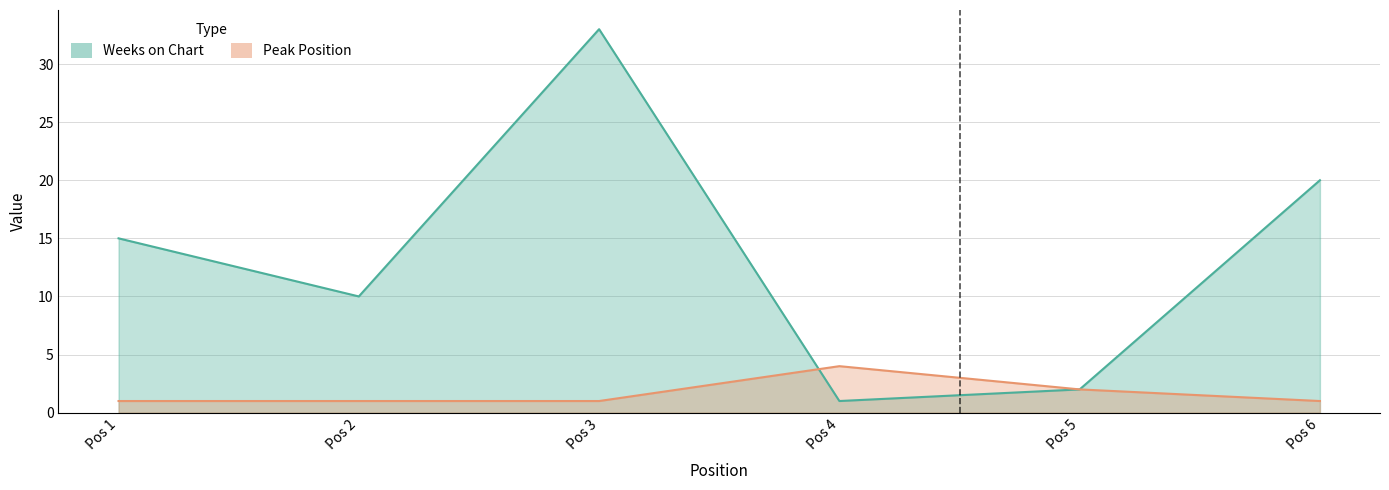

At which category is the sum across all series the highest?

Pos 3